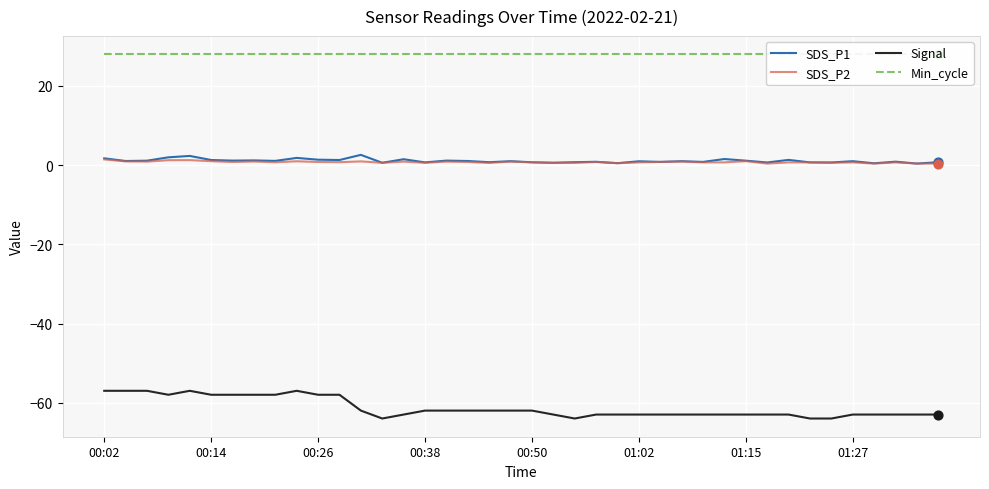

At how many categories does at least one series exceed 3?

40